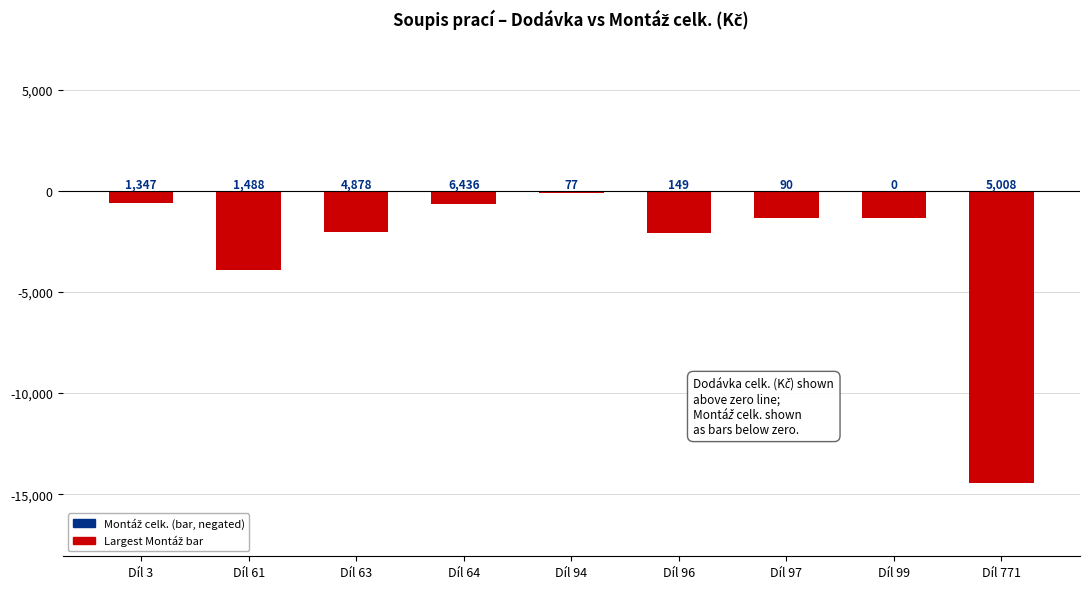

Does the chart contain any negative values?

Yes